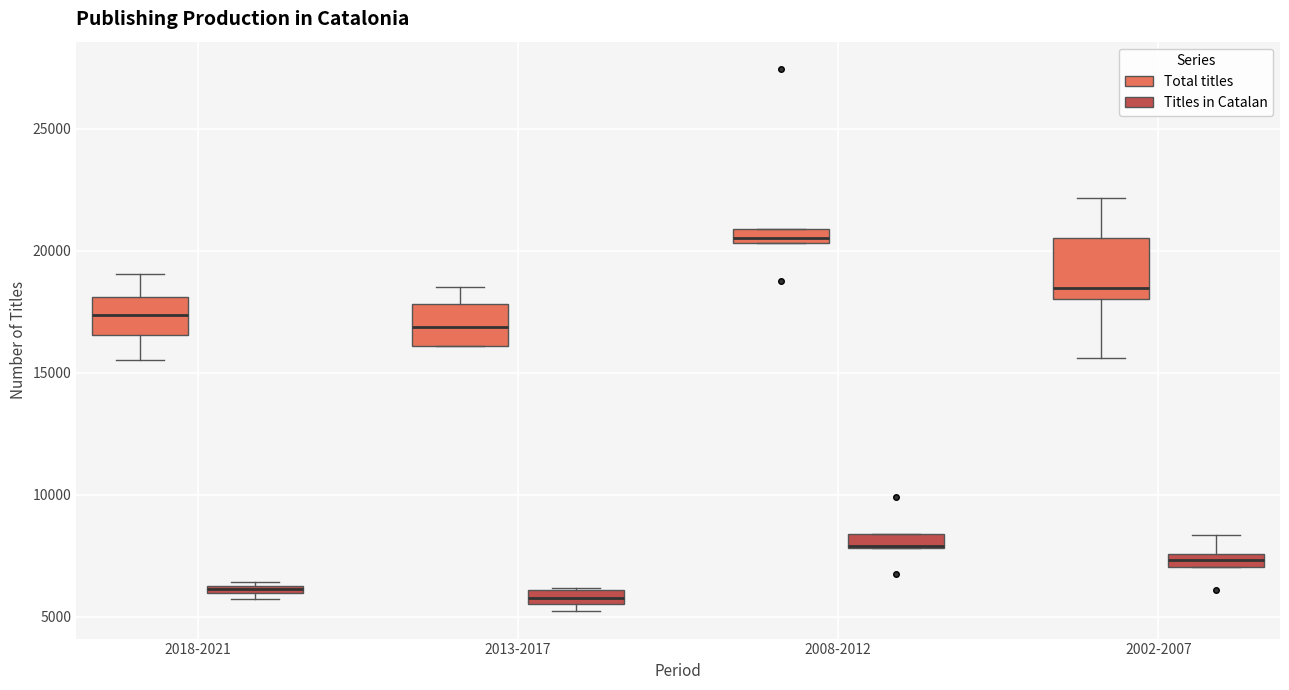

Where does the lower whisker of the box for 2018-2021 (Total titles) end on the y-axis? The values are not printed on the chart, so give them approximately, as read against the axis.

15500